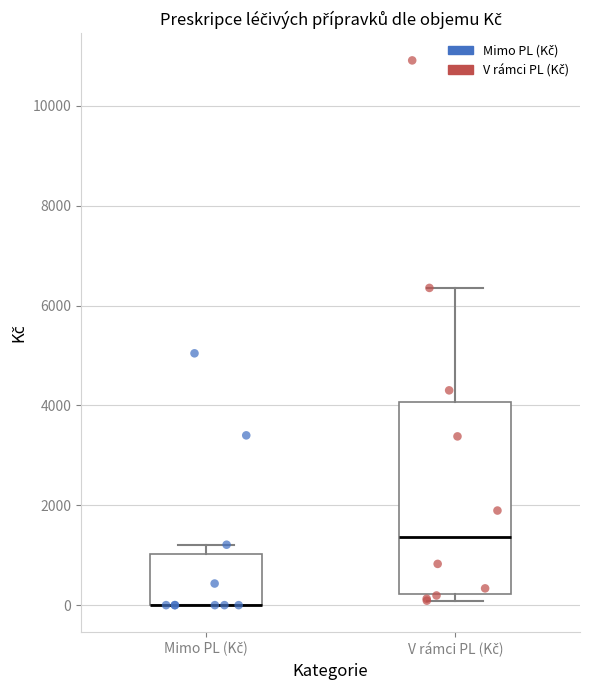

Reading left to right, transcribe this box plot: for each box, give where its median line is, the range the box spans, and where its two whiskers end, as read against the y-axis. The values are not printed on the chart, so give them approximately, as read against the axis.

Mimo PL (Kč): median 0 (drawn on the box's lower edge), box 0 to 1000, whiskers 0 to 1200
V rámci PL (Kč): median 1400, box 200 to 4000, whiskers 0 to 6400